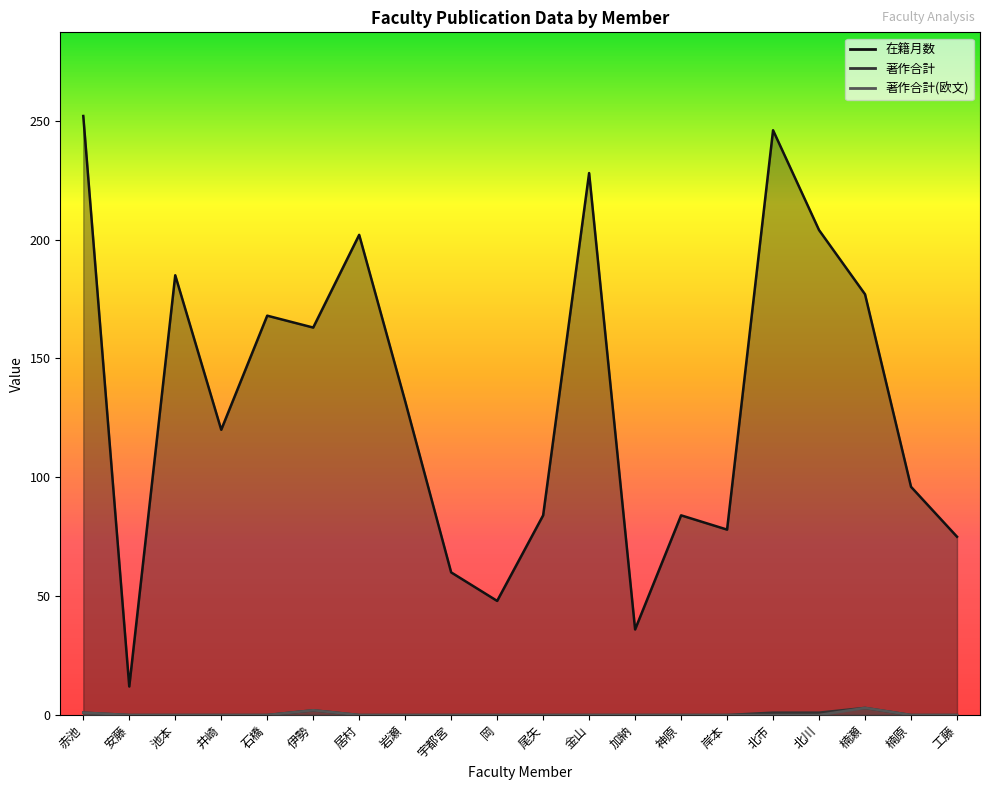

What is the difference between the maximum and minimum values in the 在籍月数 series?

240